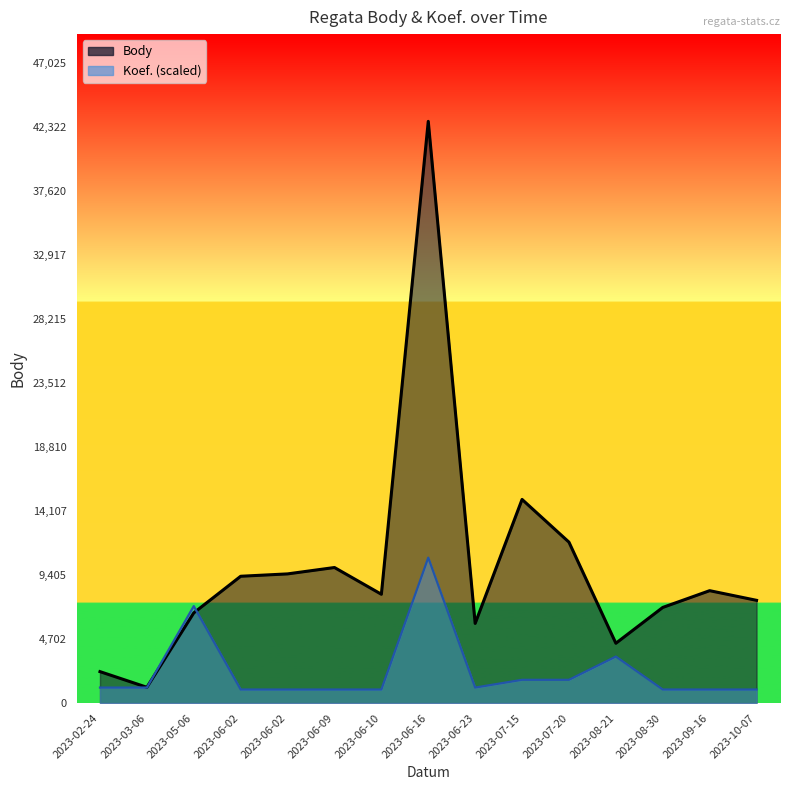

Rank the series by their average value, from highest to lowest.

Body, Koef.